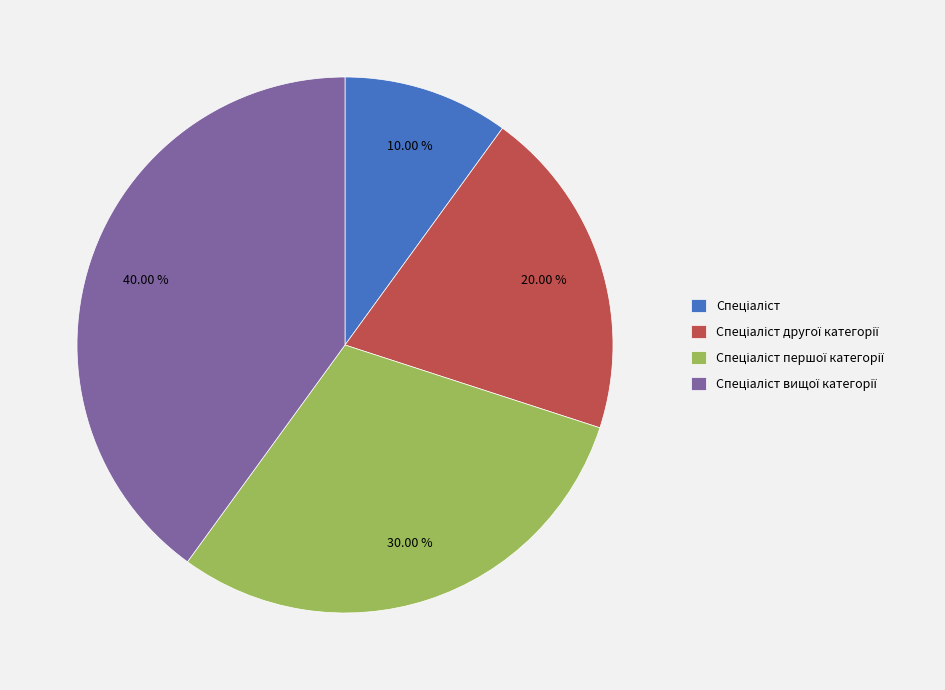

Does any single category account for the majority?

No